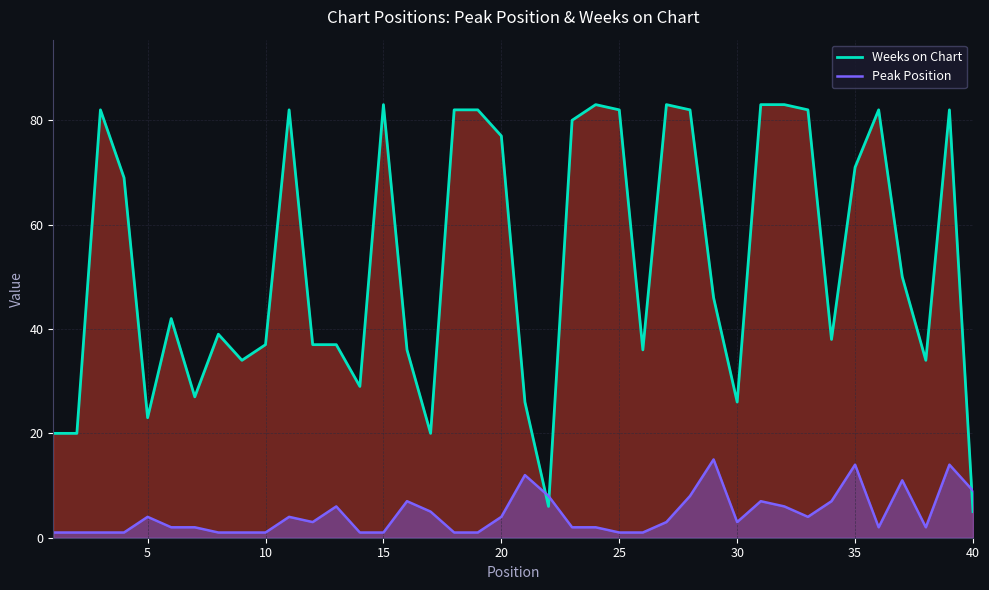

Reading left to right, what are all the values shown in this chart?

Weeks on Chart: 20	20	82	69	23	42	27	39	34	37	82	37	37	29	83	36	20	82	82	77	26	6	80	83	82	36	83	82	46	26	83	83	82	38	71	82	50	34	82	5
Peak Position: 1	1	1	1	4	2	2	1	1	1	4	3	6	1	1	7	5	1	1	4	12	8	2	2	1	1	3	8	15	3	7	6	4	7	14	2	11	2	14	9